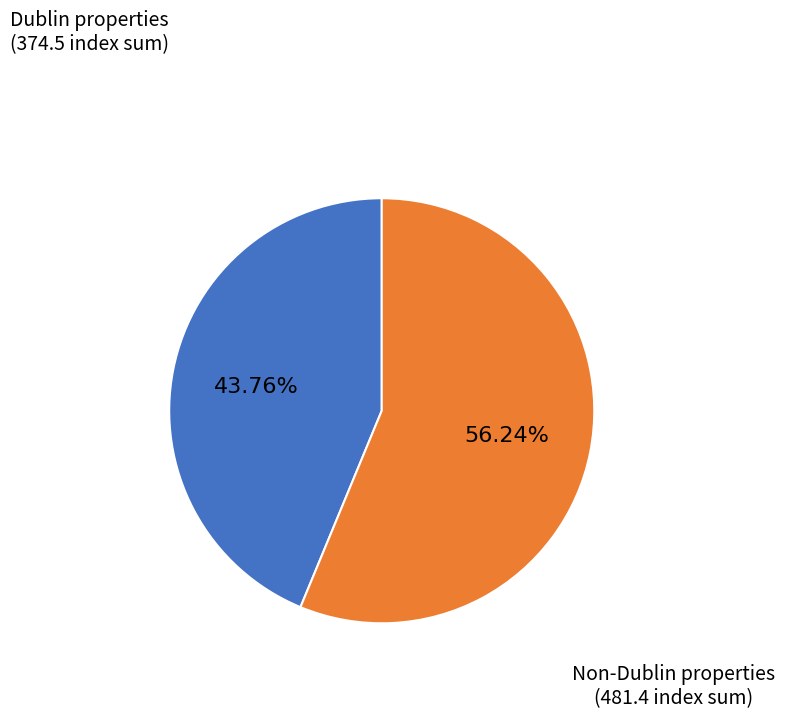

To the nearest percent, what is the difference between the largest and smallest slice percentages?

12%